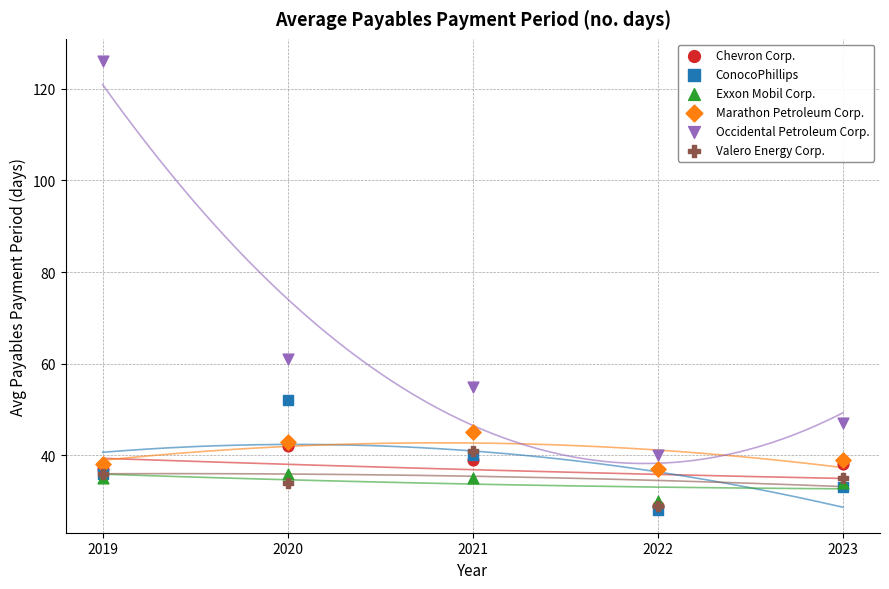

In the Occidental Petroleum Corp. series, what Y value is closest to 83?

61